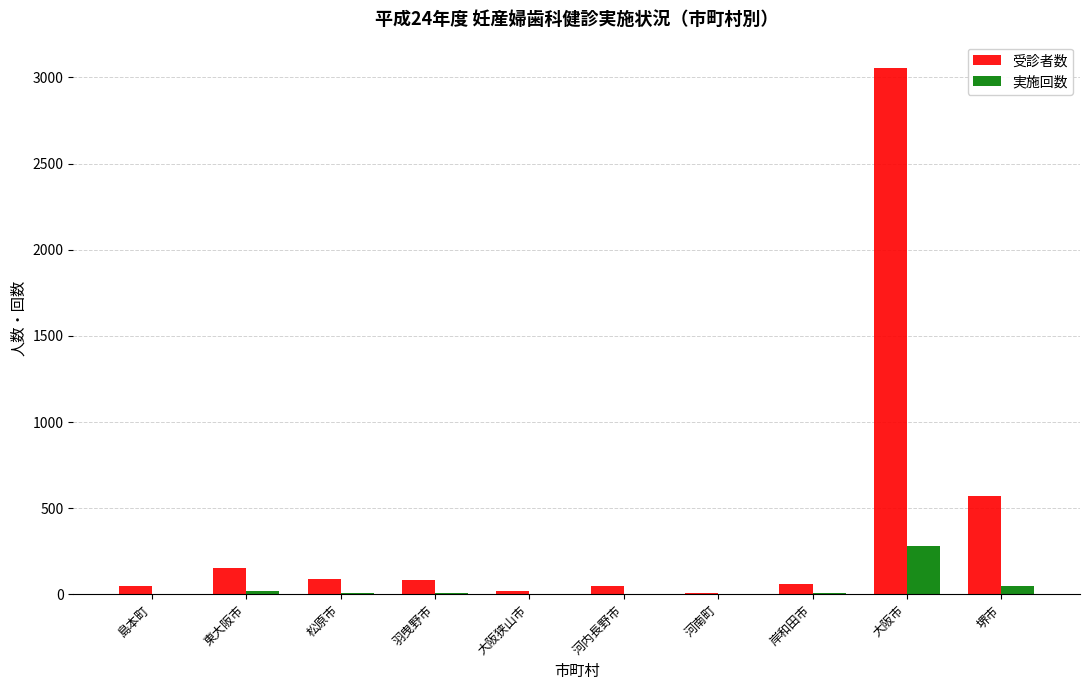

The 実施回数 series shows 281 at 大阪市. True or false?

True